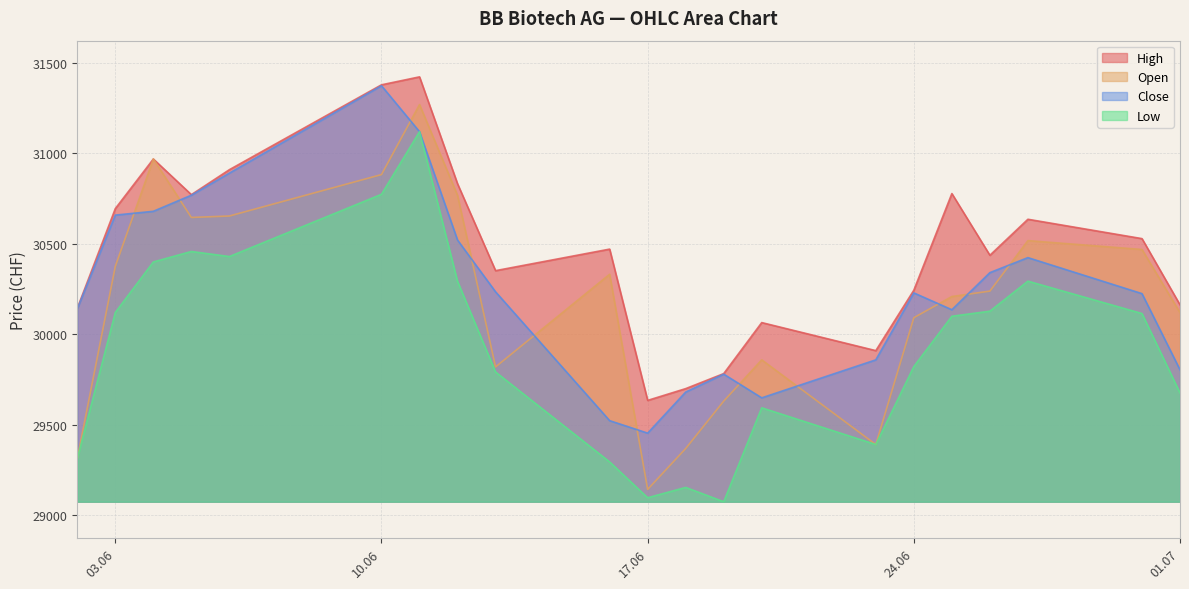

Reading left to right, list all the values displayed in this chart.

Open: 29313	30376	30969	30646	30654	30883	31270	30768	29820	30332	29143	29369	29631	29859	29391	30092	30209	30239	30518	30469	30120
High: 30144	30695	30969	30772	30910	31379	31423	30832	30352	30471	29635	29700	29783	30065	29910	30244	30778	30437	30636	30529	30163
Low: 29313	30121	30400	30458	30430	30774	31120	30293	29792	29295	29097	29154	29075	29594	29391	29822	30100	30128	30294	30115	29676
Close: 30141	30659	30680	30769	30891	31374	31120	30521	30235	29523	29454	29681	29780	29649	29859	30229	30136	30341	30424	30225	29804